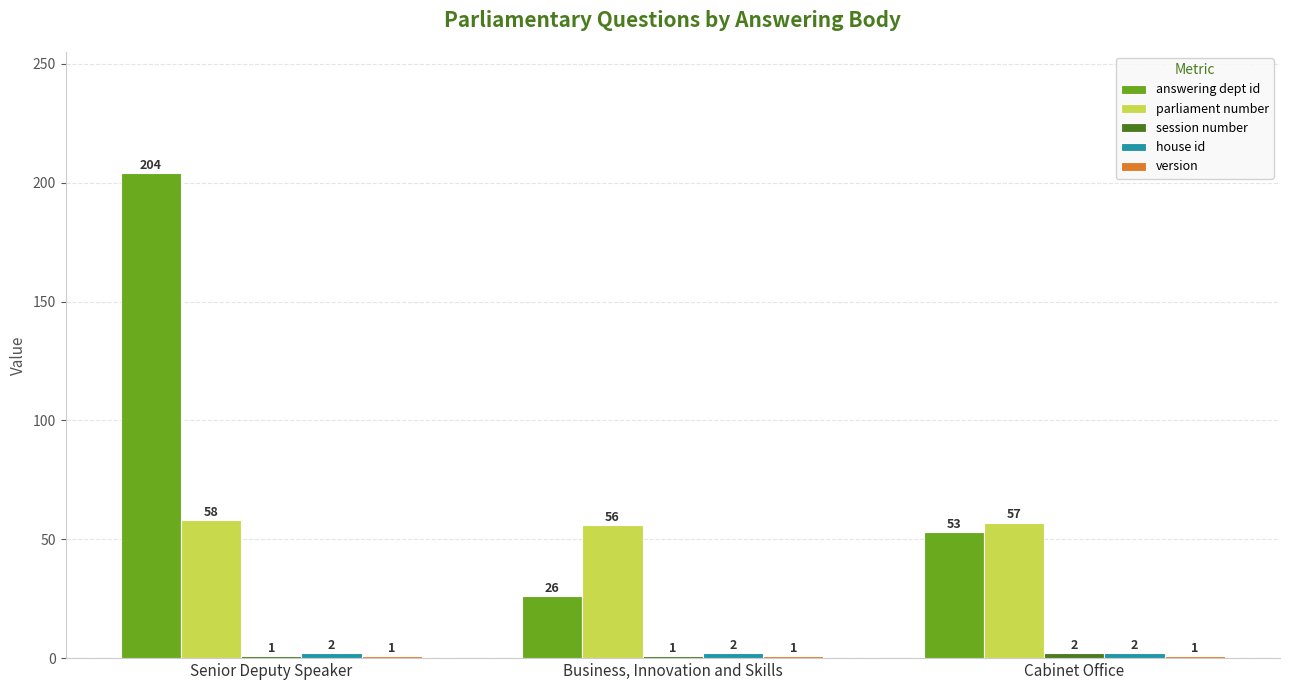

What is the sum of all parliament number values?

171